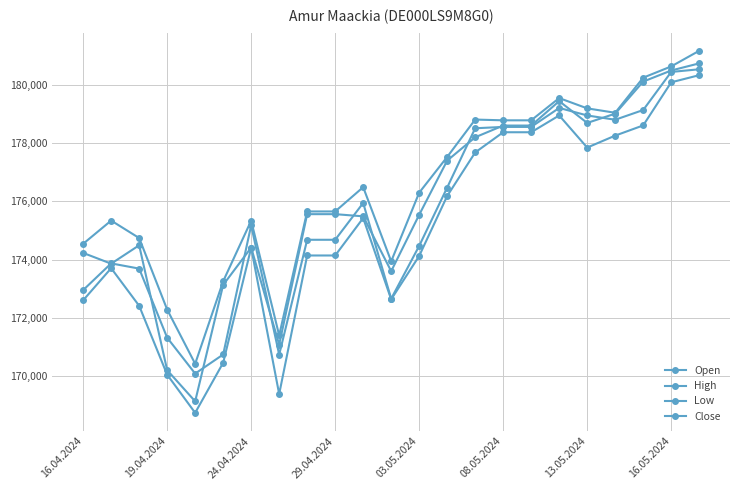

Is this an area chart (filled region under the line)?

No